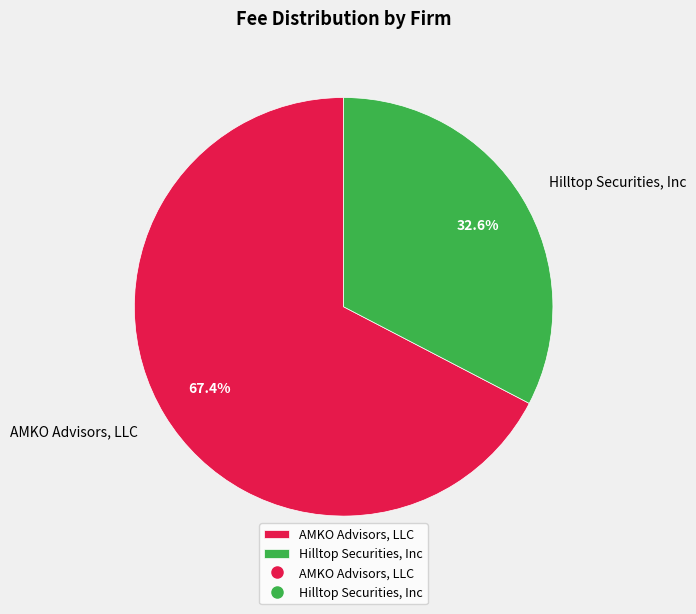

Between AMKO Advisors, LLC and Hilltop Securities, Inc, which is larger?

AMKO Advisors, LLC